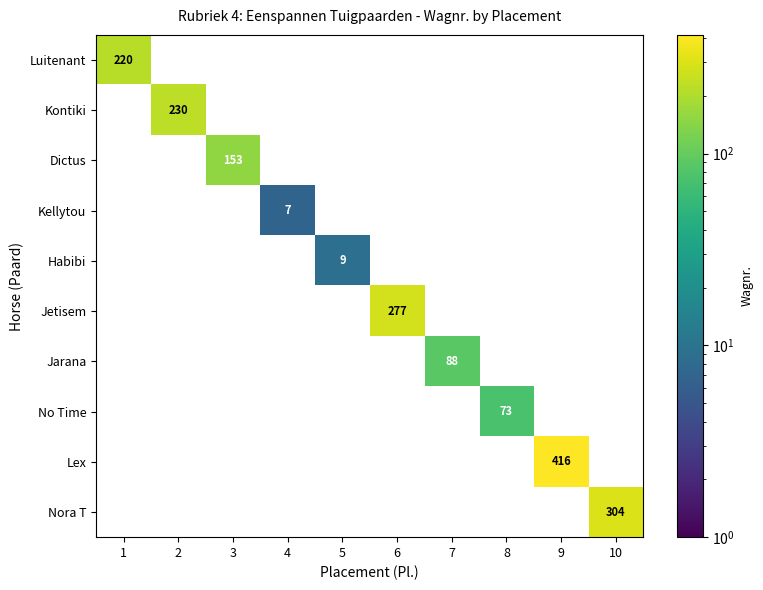

Rank the series by their maximum value, from lowest to highest.

Kellytou, Habibi, No Time, Jarana, Dictus, Luitenant, Kontiki, Jetisem, Nora T, Lex